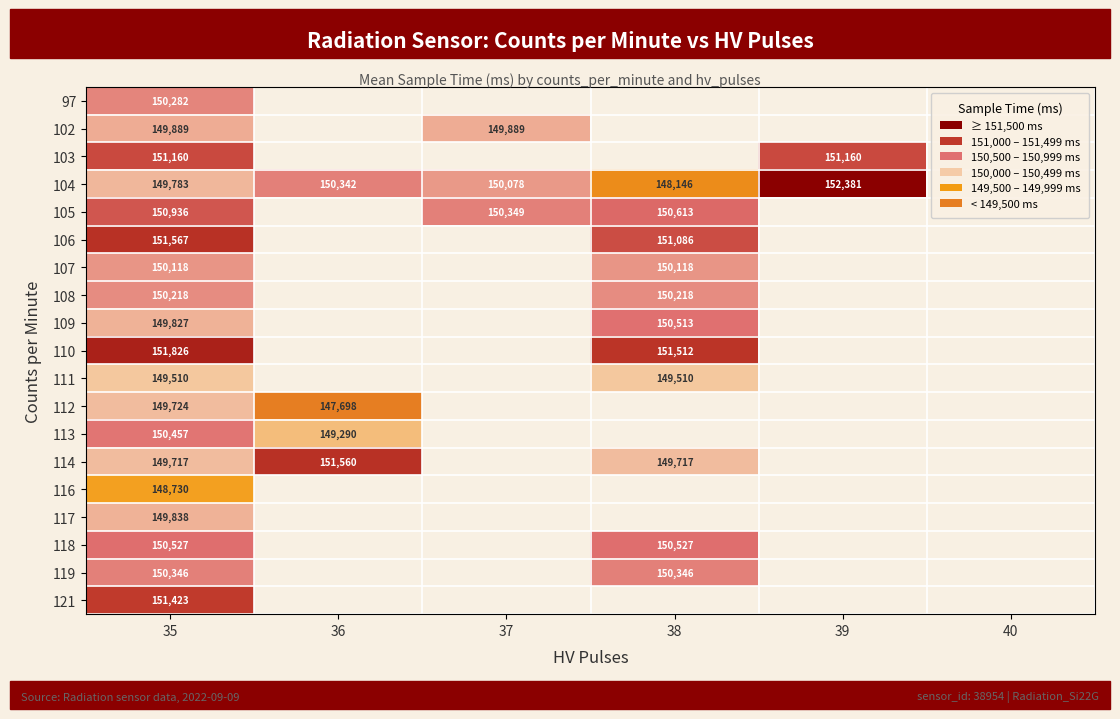

At 35, list the series in order from smallest to largest.

116, 111, 114, 112, 104, 109, 117, 102, 107, 108, 97, 119, 113, 118, 105, 103, 121, 106, 110